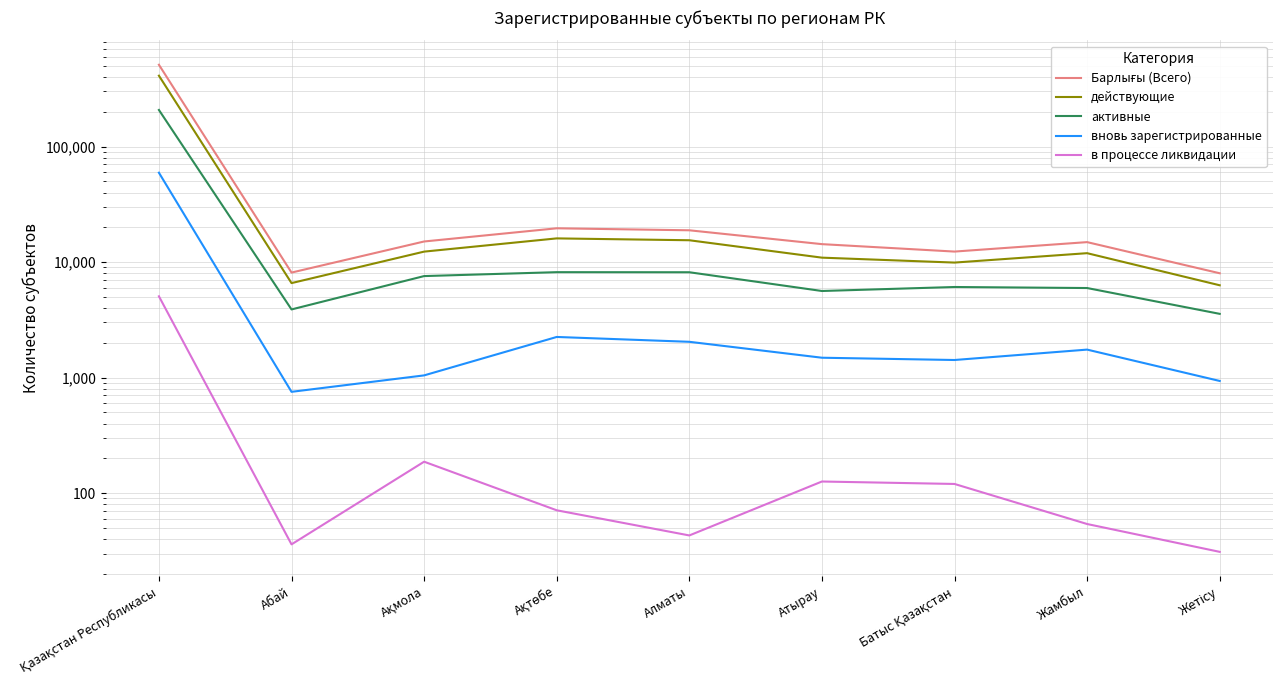

True or false: в процессе ликвидации and Барлығы (Всего) cross at least once.

False